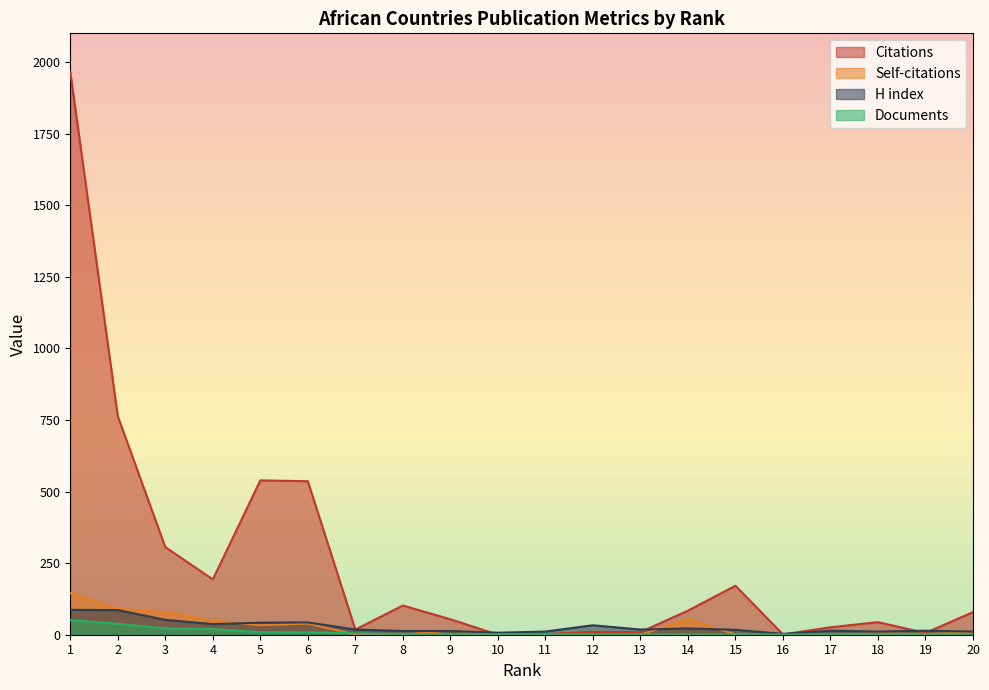

At how many categories does at least one series exceed 693?

2